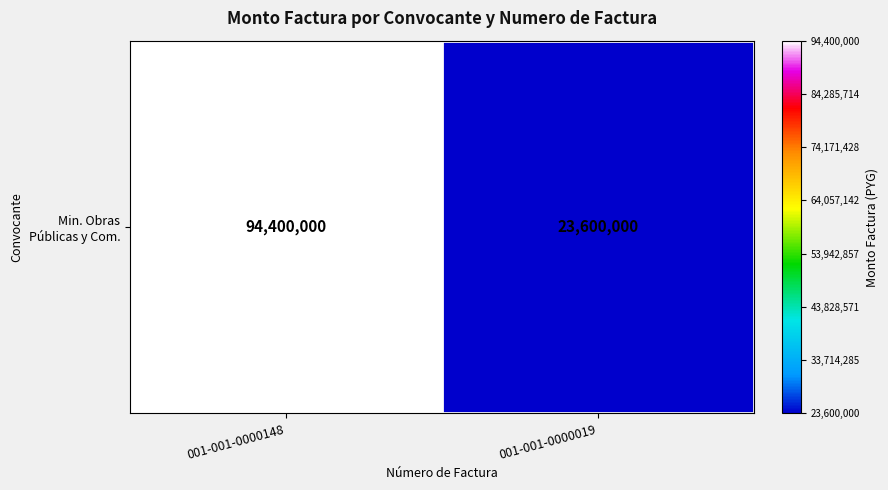

The value at 001-001-0000019 is 23600000. True or false?

True